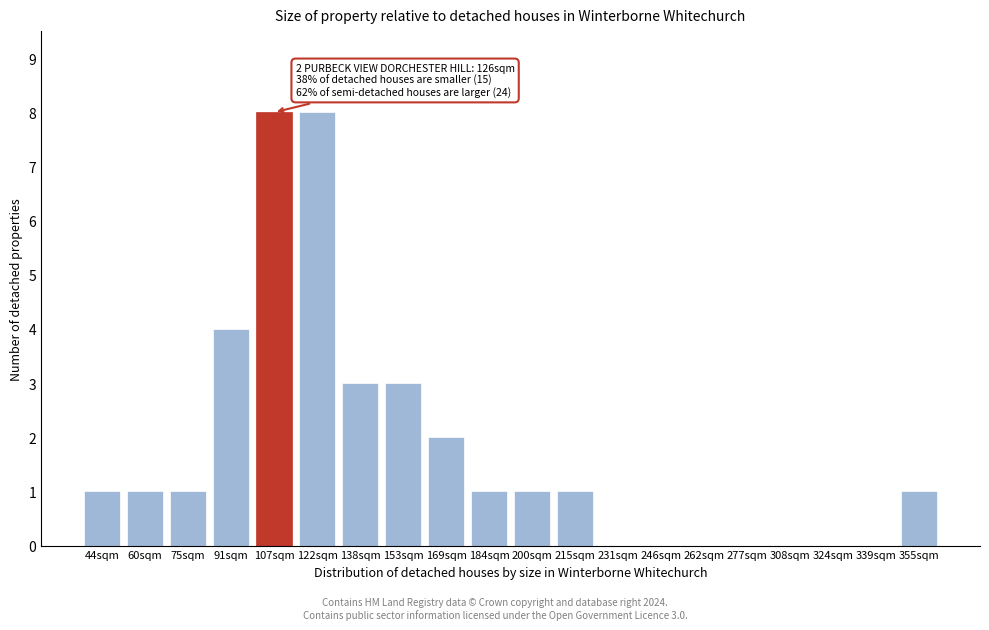

Reading left to right, extract all data points from this chart.

44sqm=1	60sqm=1	75sqm=1	91sqm=4	107sqm=8	122sqm=8	138sqm=3	153sqm=3	169sqm=2	184sqm=1	200sqm=1	215sqm=1	231sqm=0	246sqm=0	262sqm=0	277sqm=0	308sqm=0	324sqm=0	339sqm=0	355sqm=1